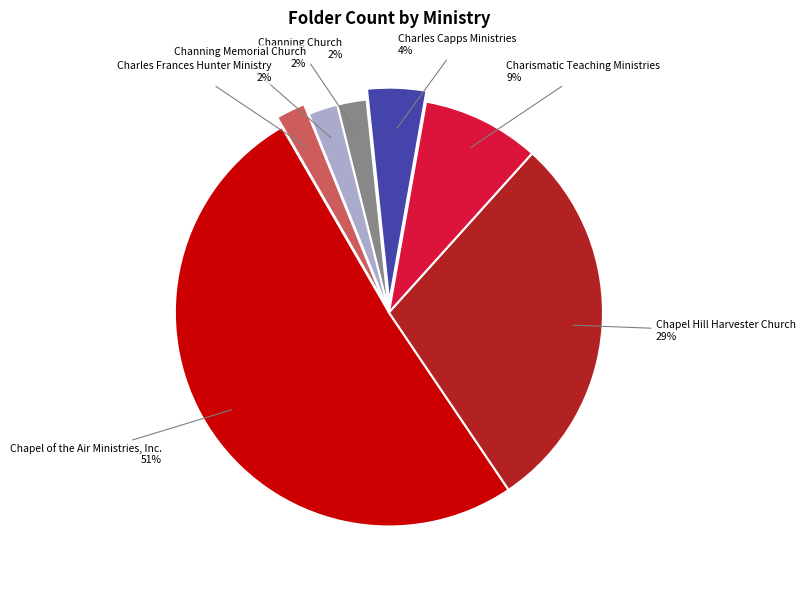

Between Chapel Hill Harvester Church and Charles Frances Hunter Ministry, which is larger?

Chapel Hill Harvester Church